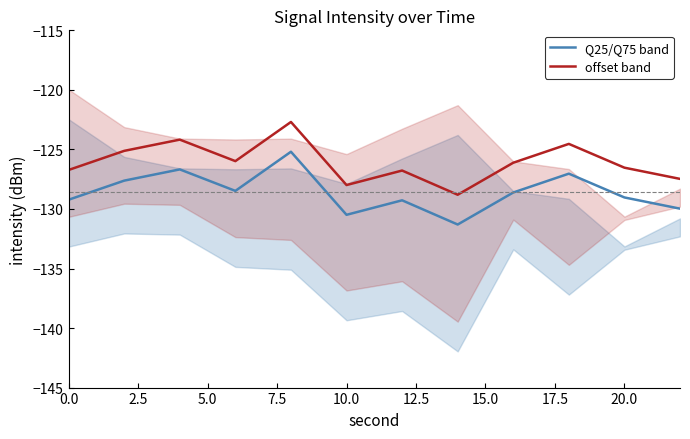

What is the value of the Q25/Q75 band point at the 10th from the left?

-127.0